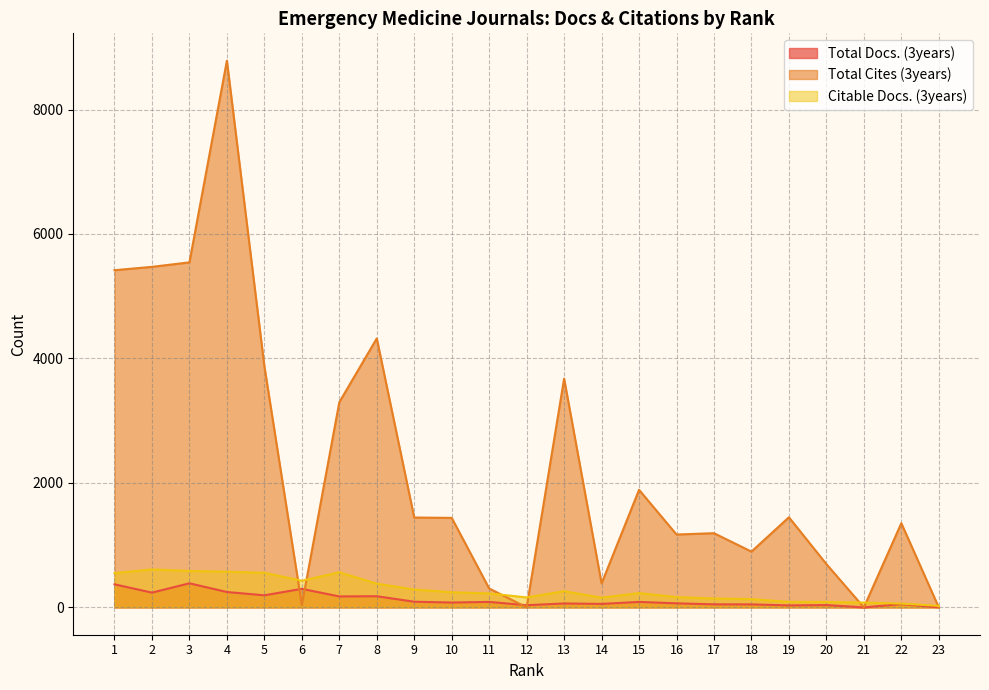

True or false: Citable Docs. (3years) and Total Docs. (3years) cross at least once.

False